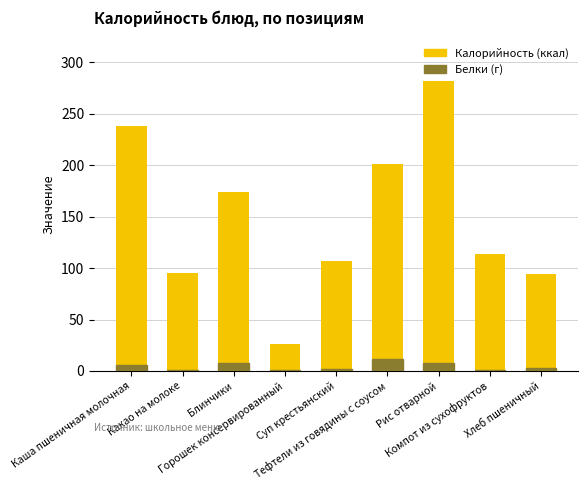

At which label does Белки (г) first exceed 3?

Каша пшеничная молочная